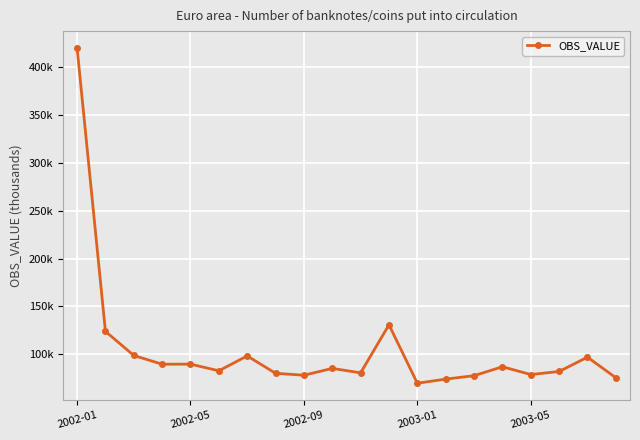

Does the chart have visible grid lines?

Yes